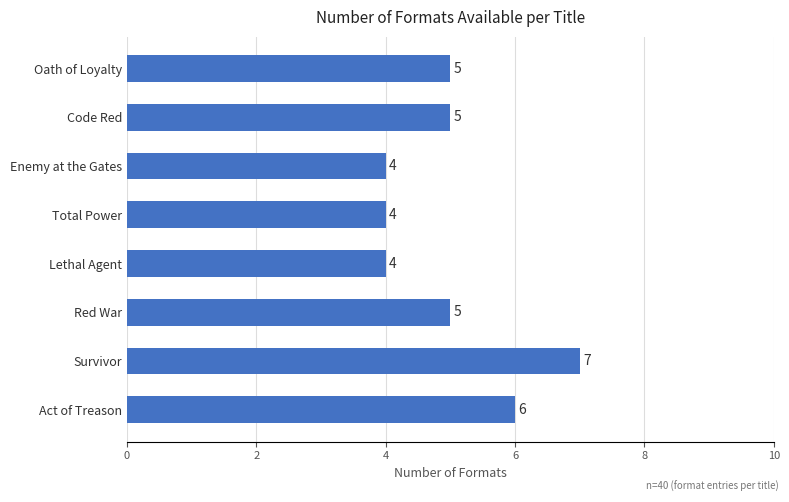

At which category does the chart reach its peak across all series?

Survivor